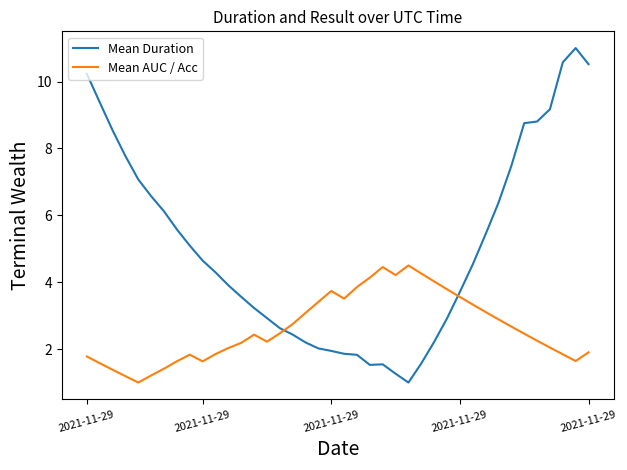

Which series has the largest range (max minus min)?

Mean Duration